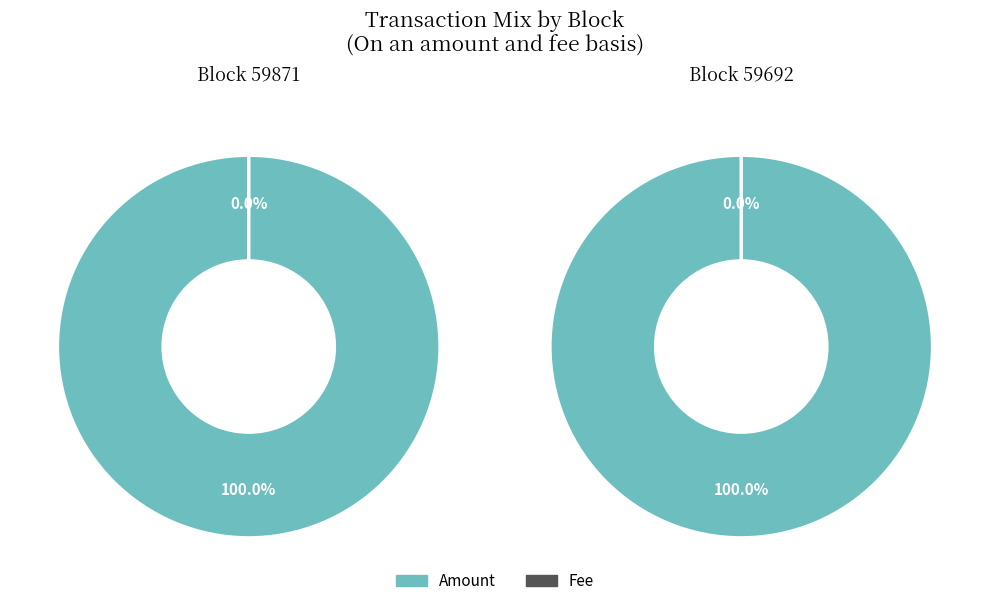

To the nearest percent, what is the difference between the largest and smallest slice percentages?

100%